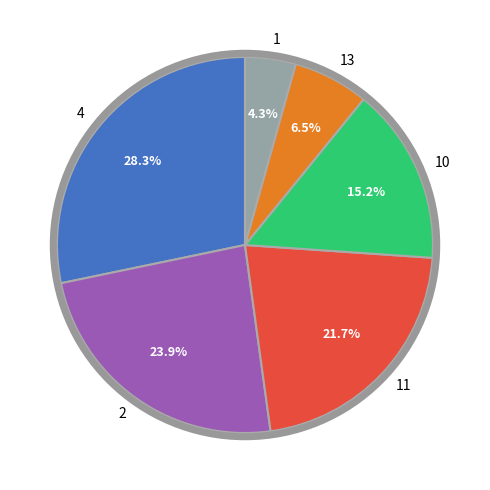

To the nearest percent, what is the difference between the largest and smallest slice percentages?

24%